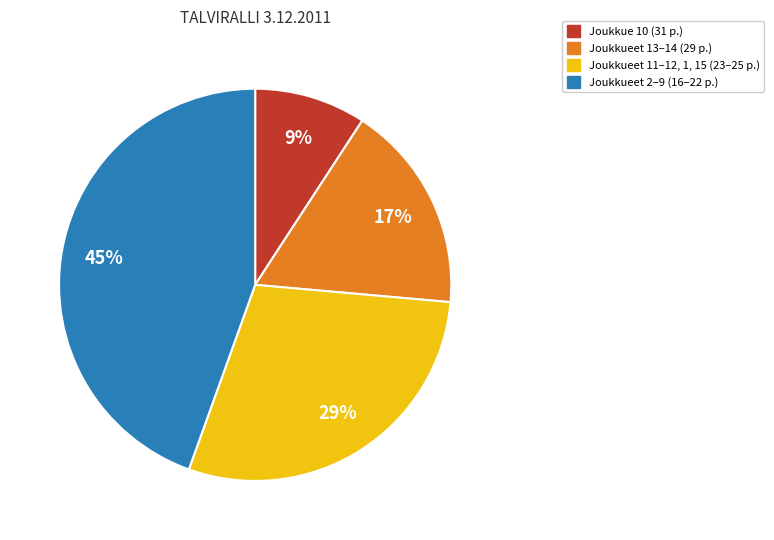

Do Joukkue 10 (31 p.) and Joukkueet 13–14 (29 p.) together represent more than half of the pie?

No